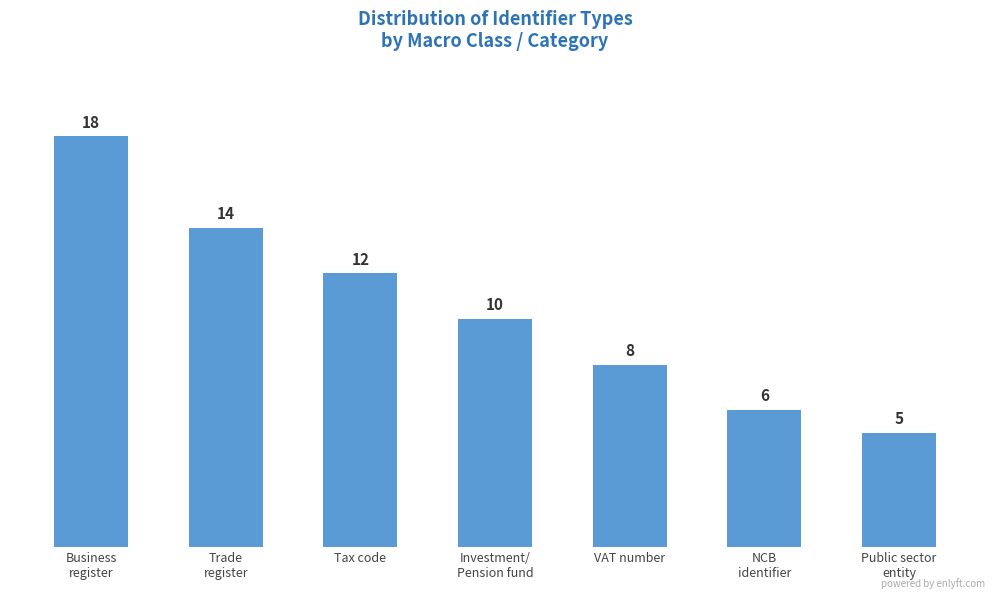

The chart shows a value of 10 at Investment/
Pension fund. True or false?

True